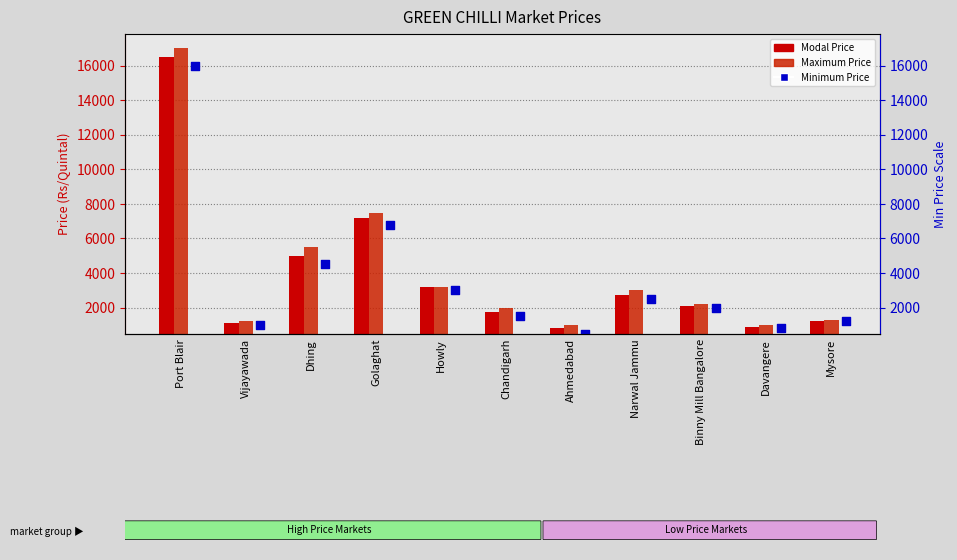

At how many categories does at least one series exceed 4891?

3